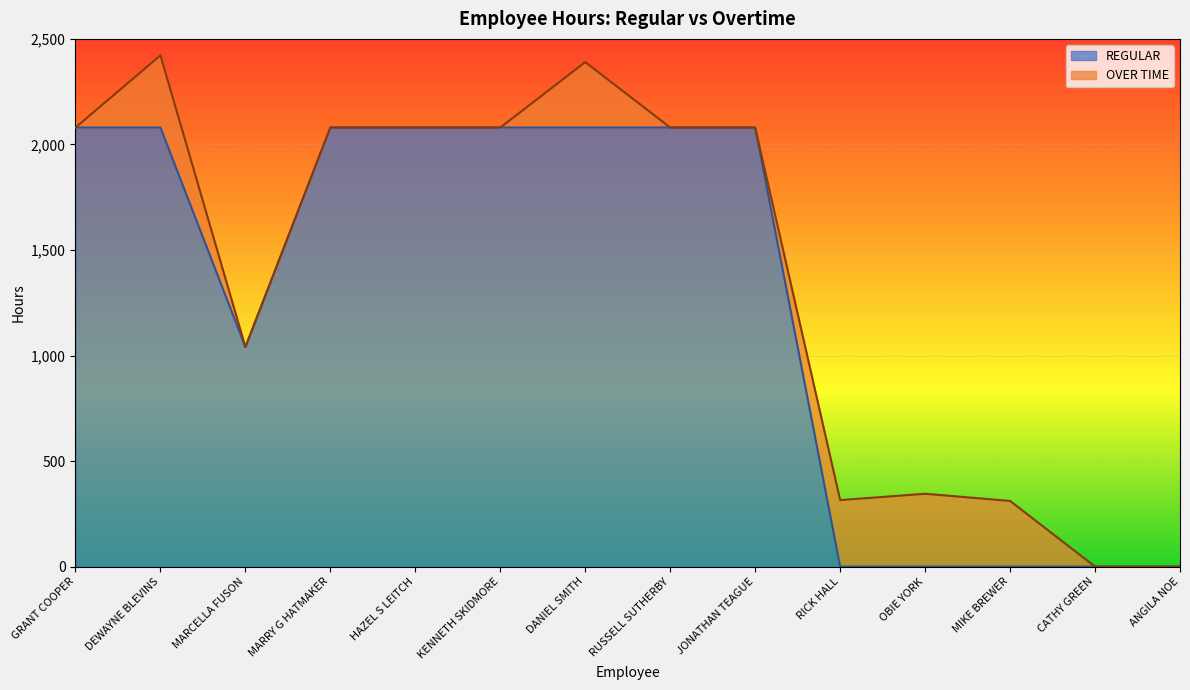

Is it true that REGULAR equals 0 at RICK HALL?

True